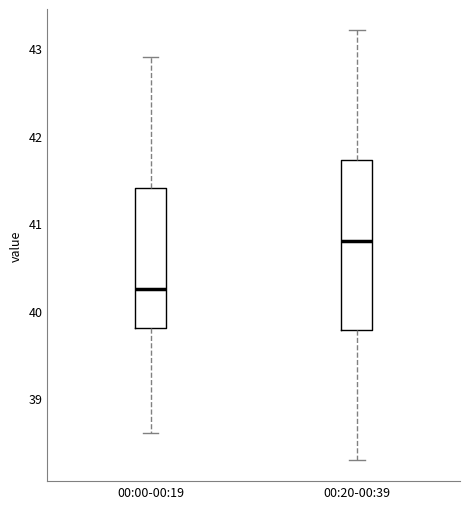

Which box has the lowest median line?

00:00-00:19